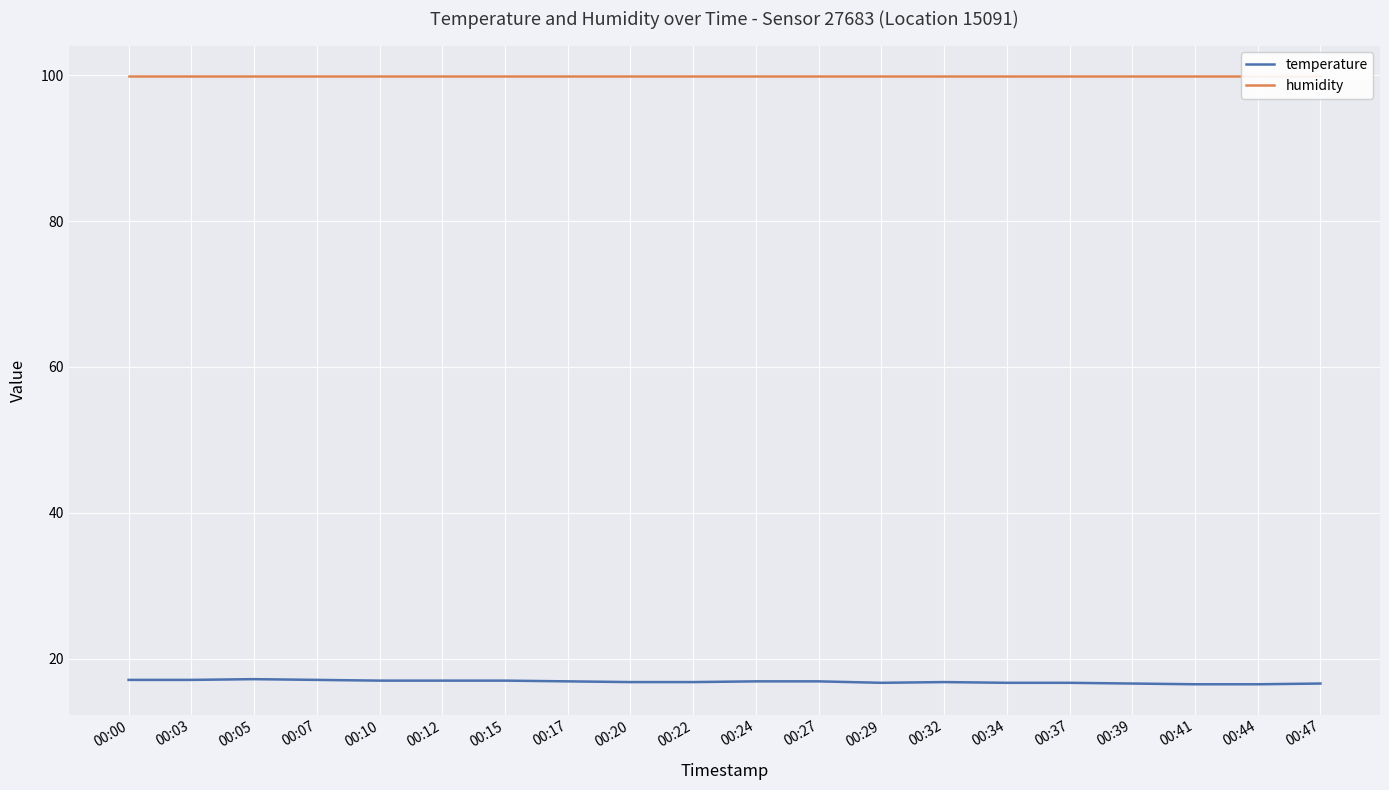

At which category is the sum across all series the highest?

00:05